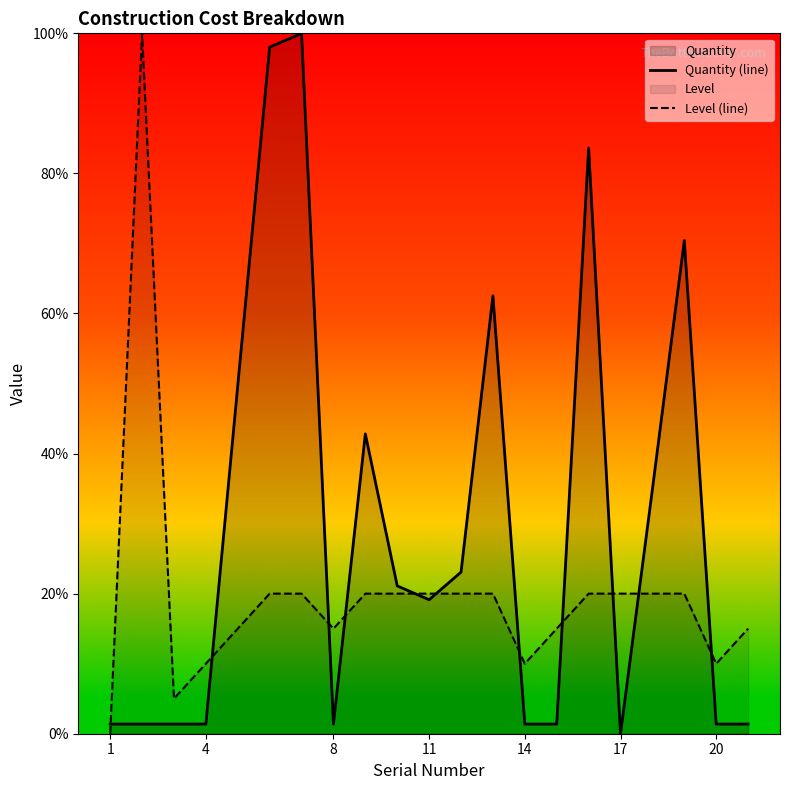

What is the average value of the Level (line) series?

20.0